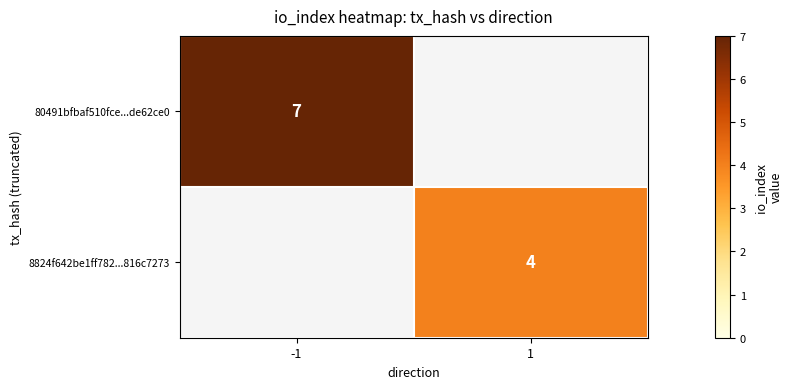

The 80491bfbaf510fce...de62ce0 series shows 11 at -1. True or false?

False